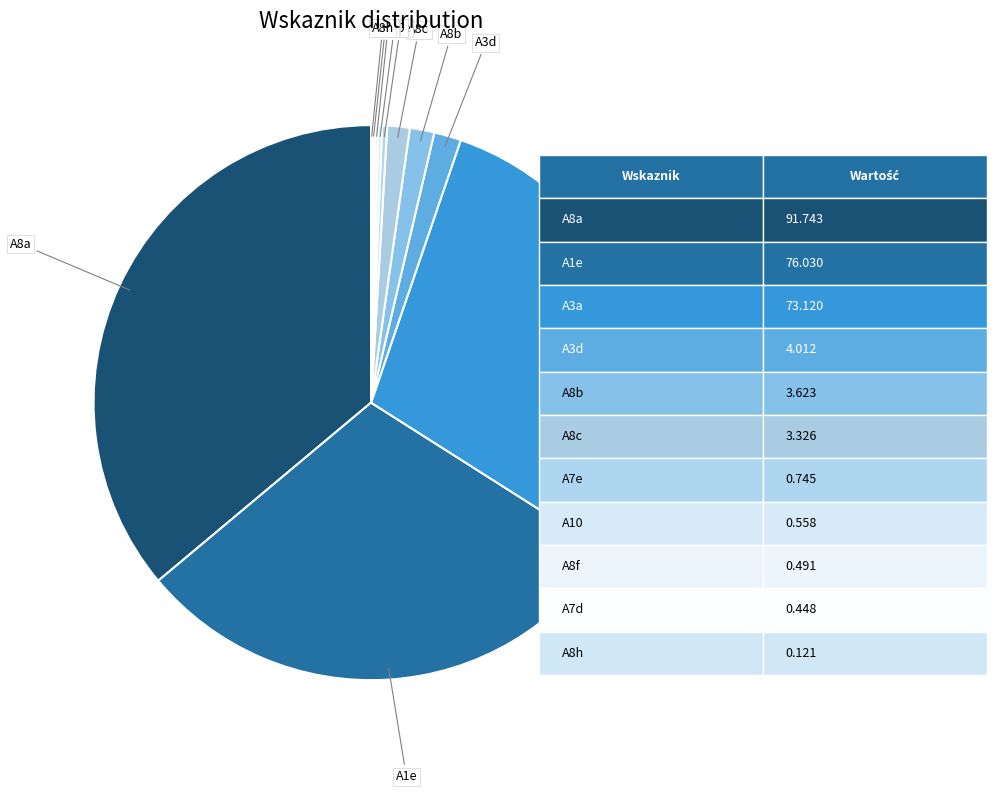

Which slice is the largest?

A8a